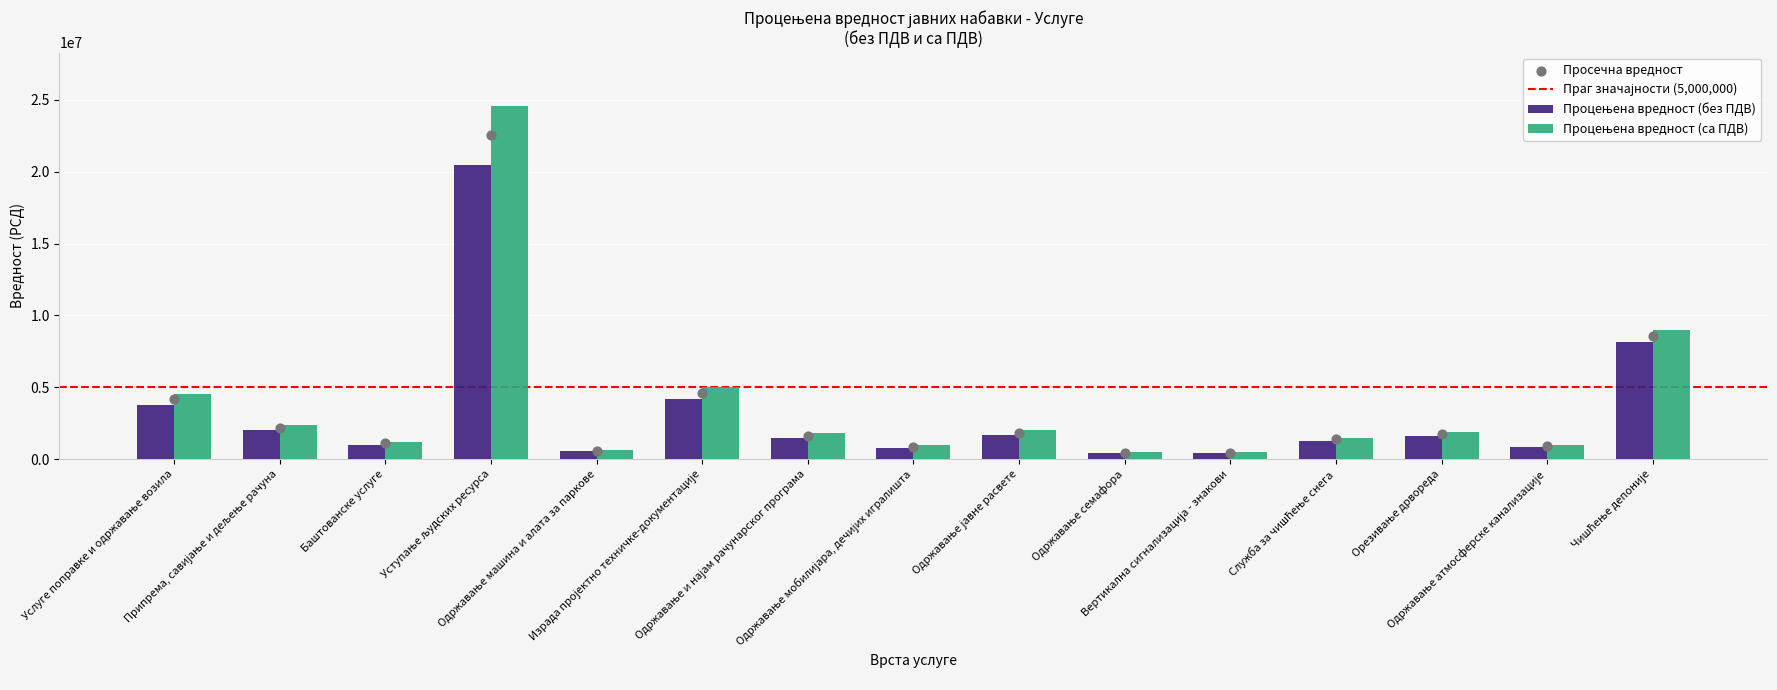

Which series has the largest Y range (max minus min)?

Процењена вредност (са ПДВ)